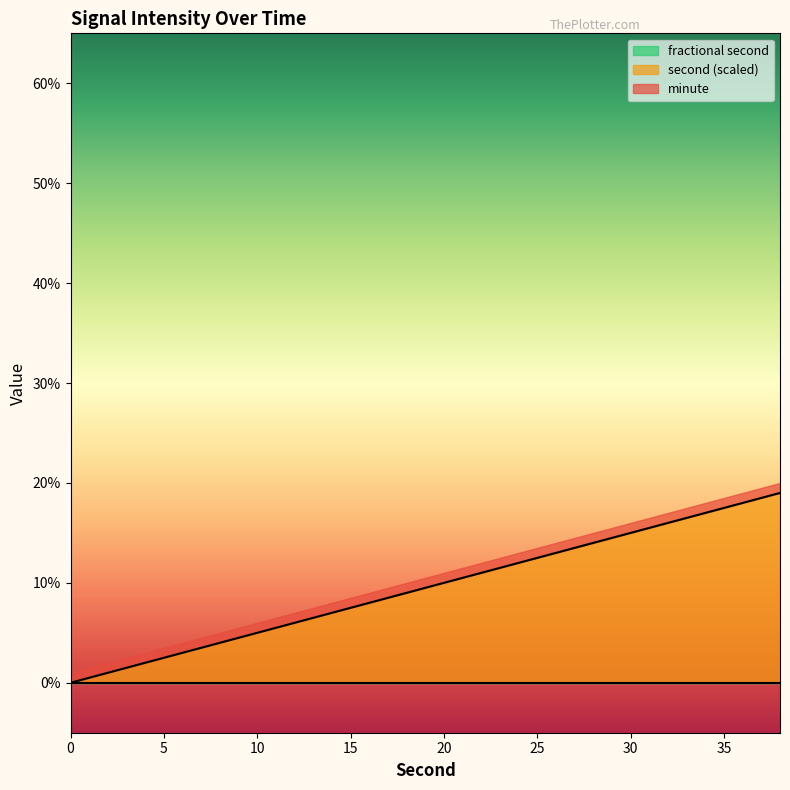

Rank the series by their maximum value, from highest to lowest.

second, minute, fractional second